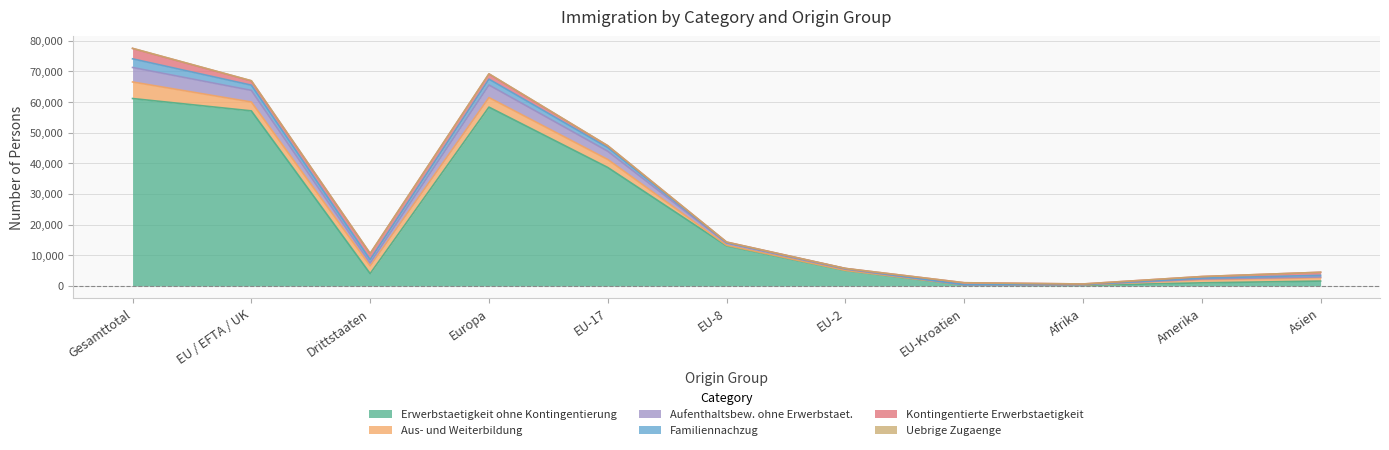

True or false: Erwerbstaetigkeit ohne Kontingentierung has more than 0 points higher than both neighbors.

True